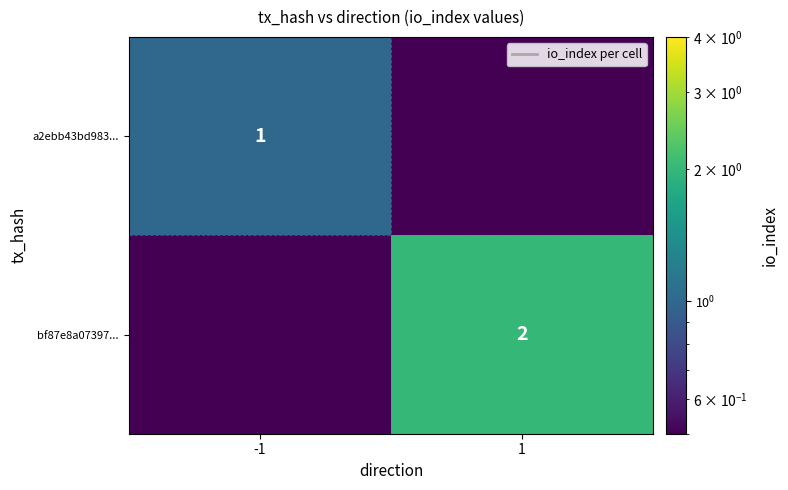

True or false: a2ebb43bd983... has a value of 1.0 at -1.

True